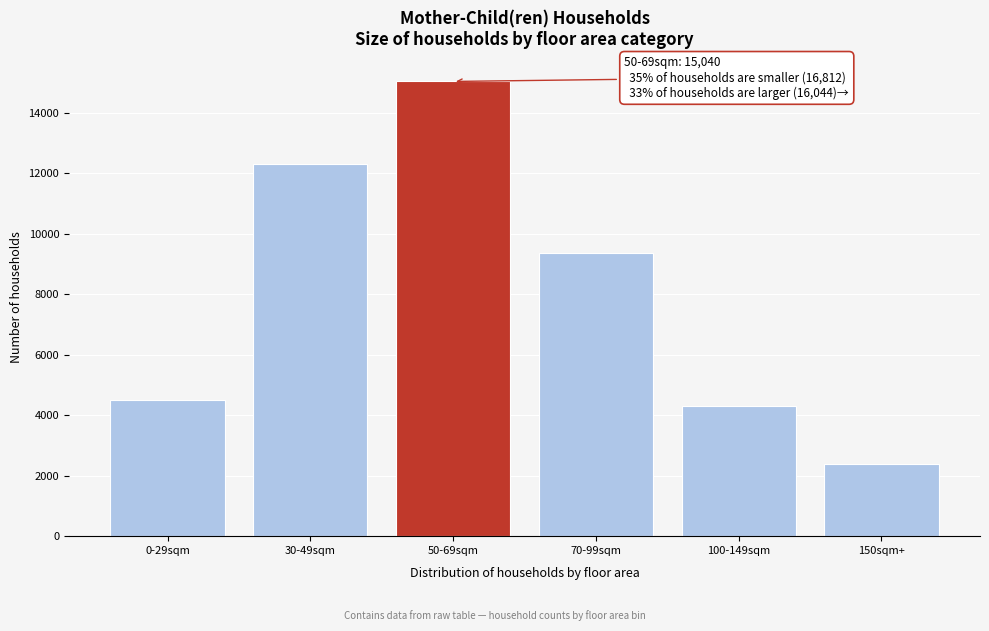

Reading right to left, what are all the values shown in this chart?

150sqm+=2372	100-149sqm=4320	70-99sqm=9352	50-69sqm=15040	30-49sqm=12301	0-29sqm=4511